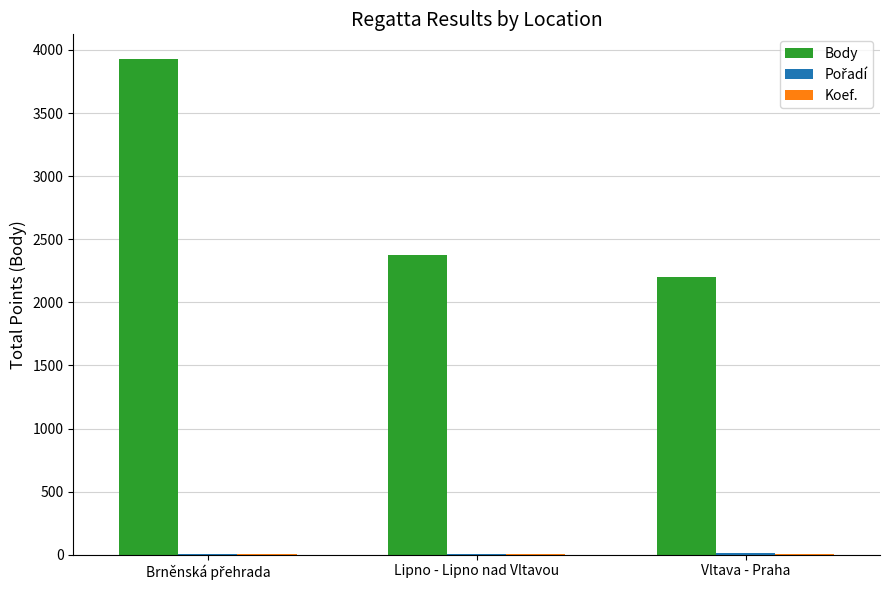

The value of Body at Vltava - Praha is 3343.3. True or false?

False